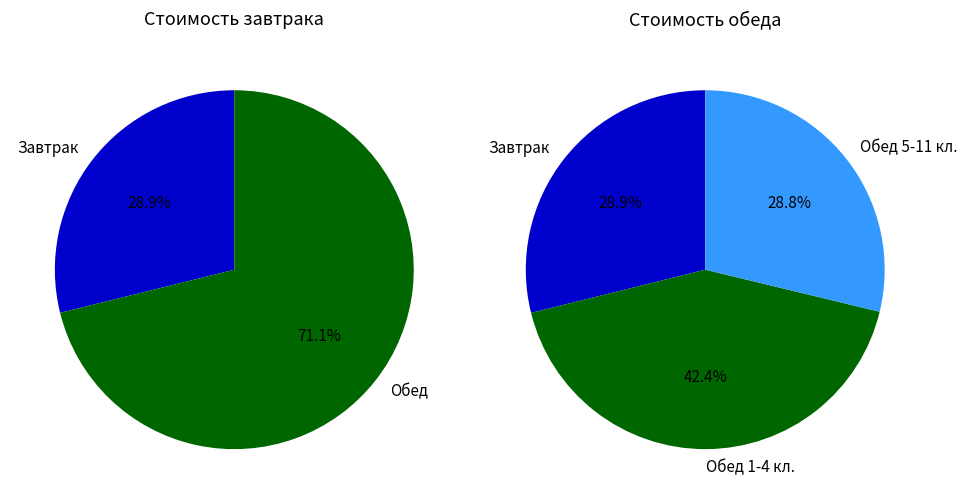

To the nearest percent, what is the combined percentage of Обед 5-11 класс and Обед 1-4 класс?

71%